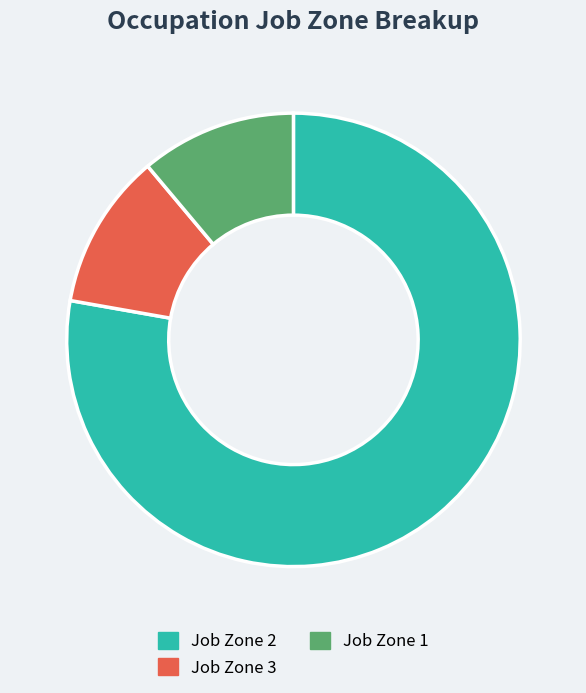

The Job Zone 2 slice represents 90% of the pie. True or false?

False